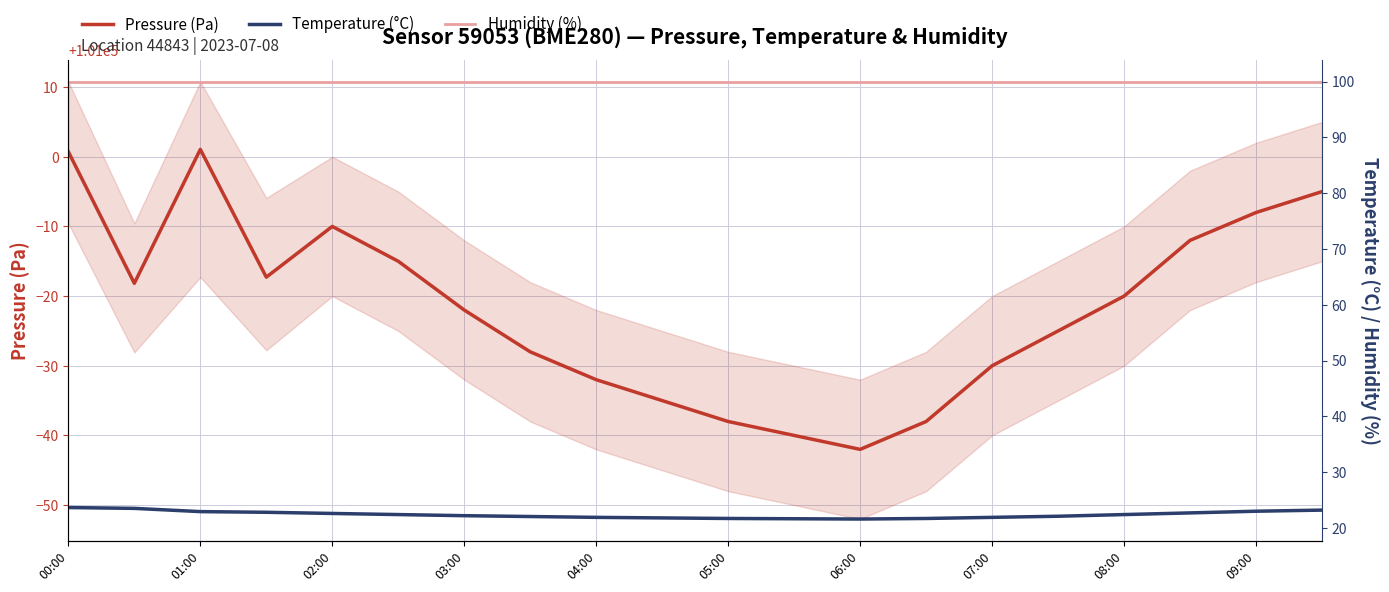

At which category is the sum across all series the highest?

00:00